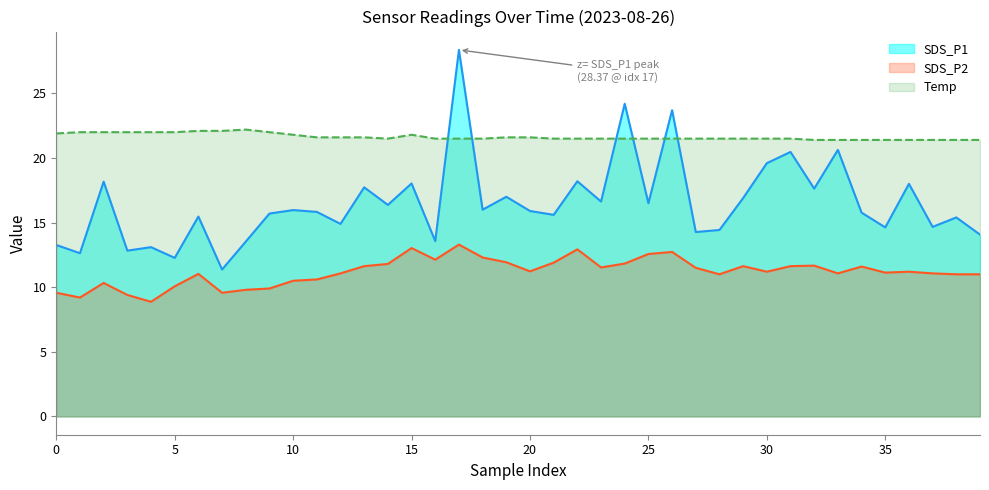

Which series has the largest total across all categories?

Temp line